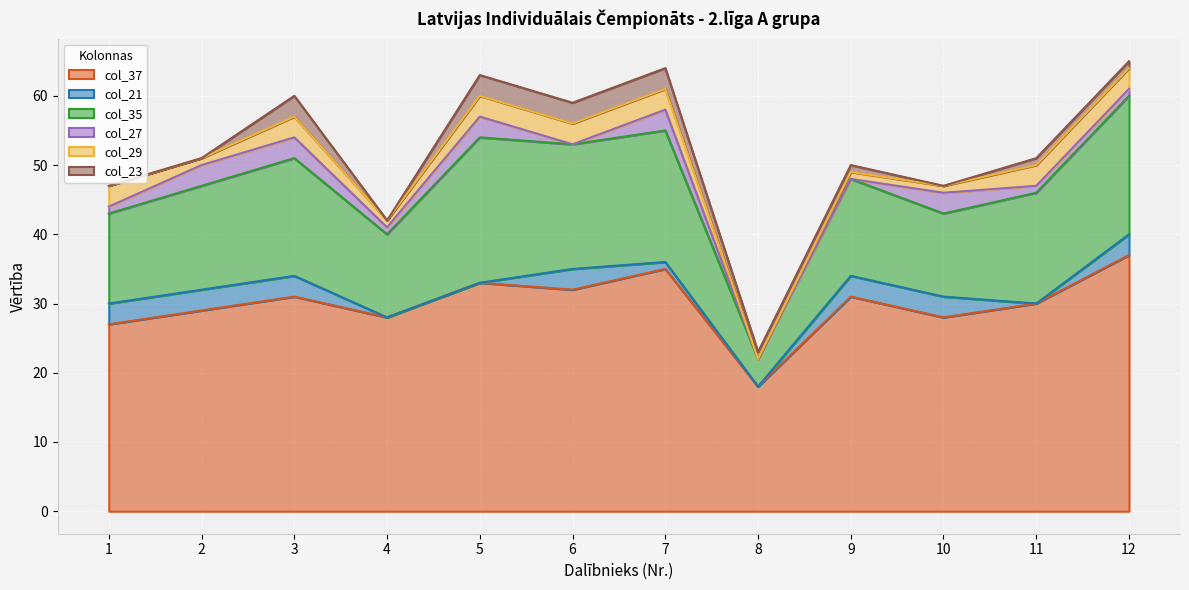

What is the value of the col_35 point at the 2nd from the left?

15